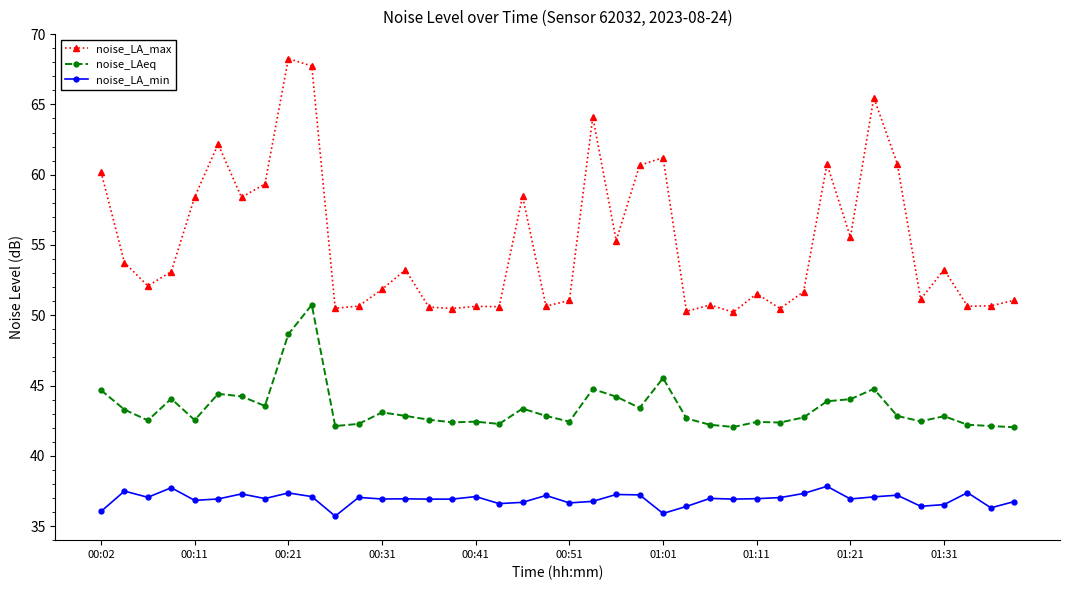

What is the value of the noise_LA_min point at the 32nd from the left?

37.8